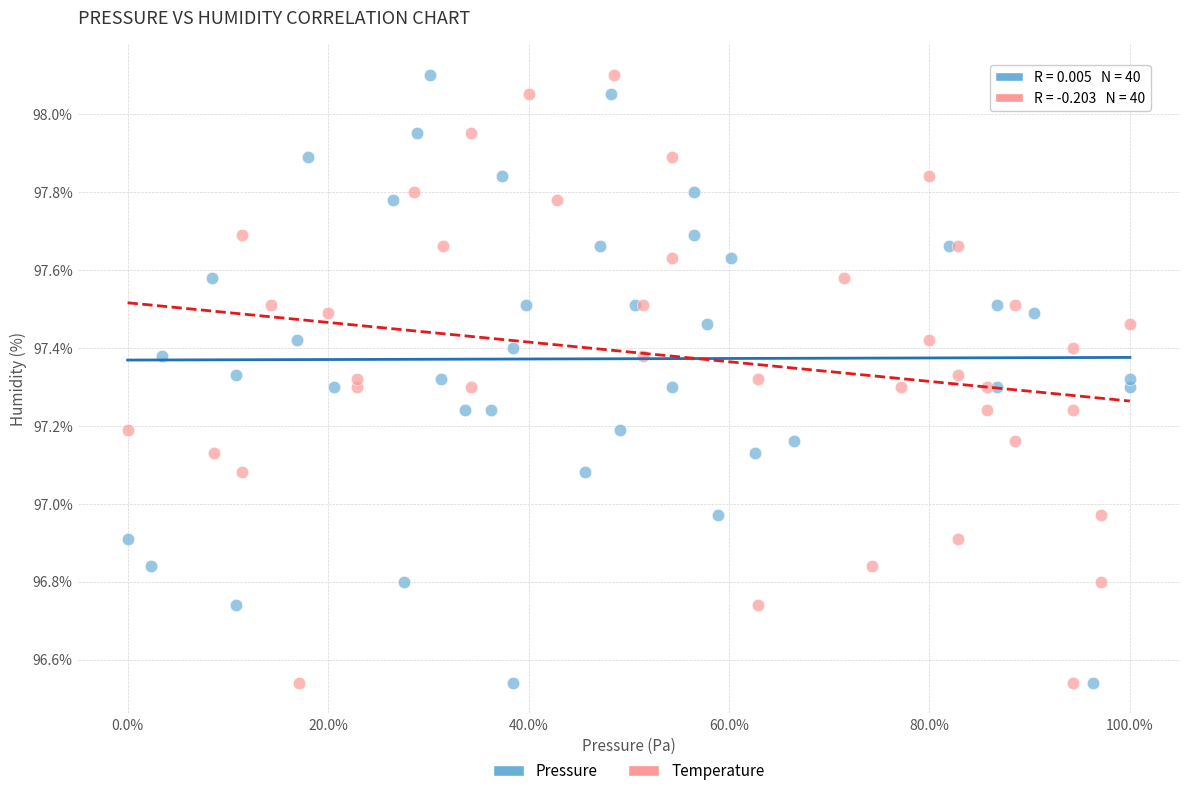

What are all the series names shown in the legend?

Pressure, Temperature